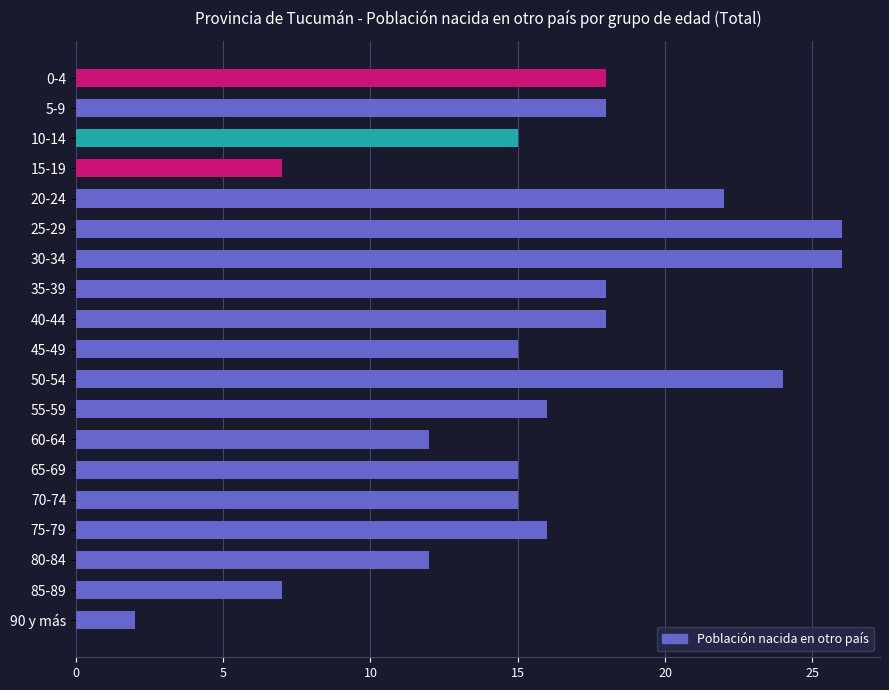

What is the sum of all values?

302